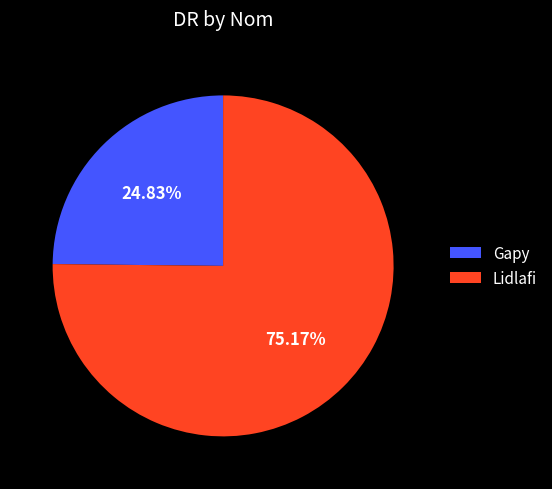

Which category has the biggest portion of the pie?

Lidlafi